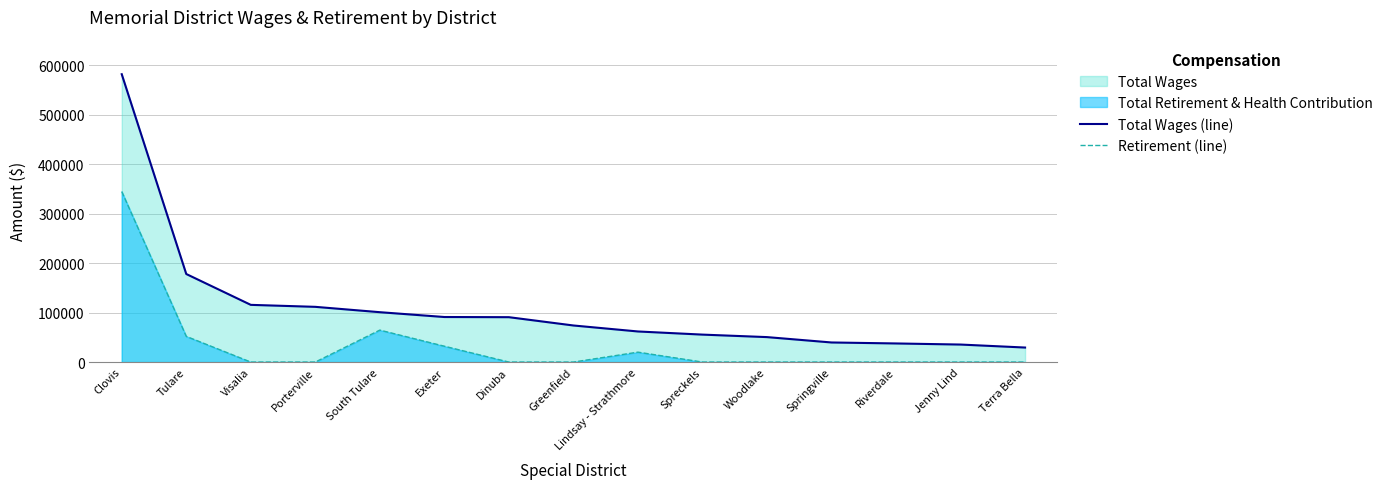

True or false: Total Wages (line) has more than 1 interior local peaks.

False